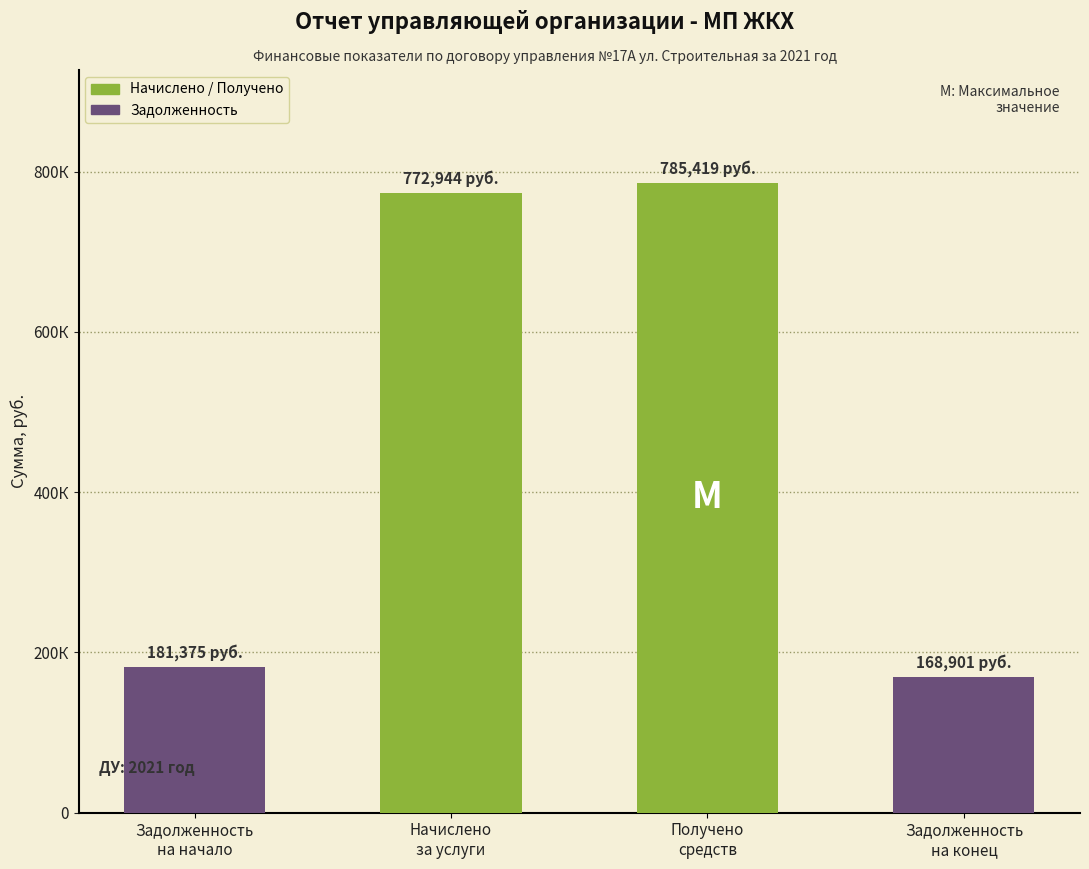

Where is the data nearest to the value 477159?

Задолженность
на начало